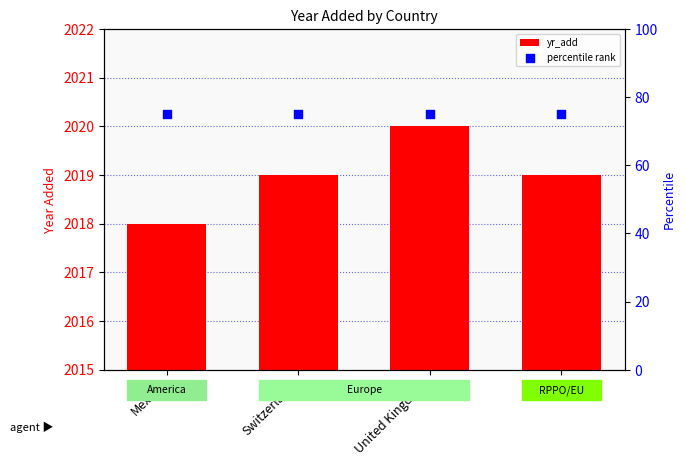

At which category is the sum across all series the highest?

United Kingdom